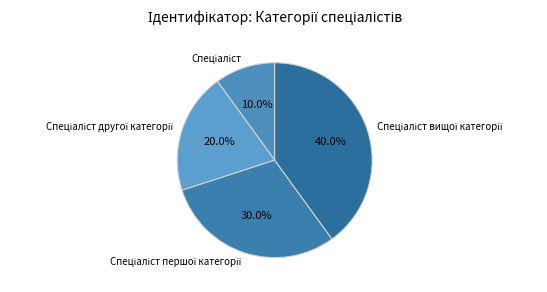

To the nearest percent, what is the difference between the largest and smallest slice percentages?

30%